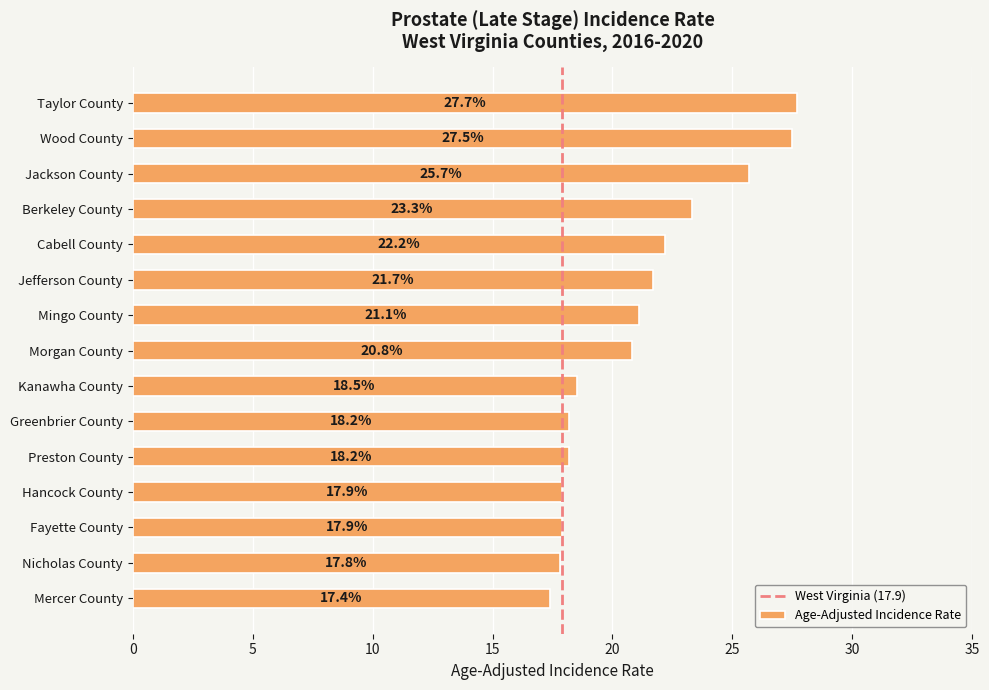

What is the change in value from Cabell County to Morgan County?

-1.4